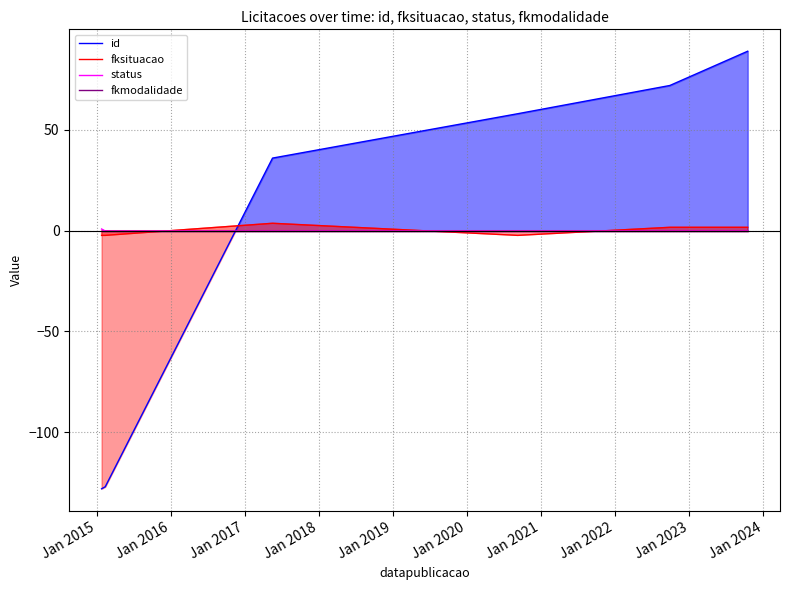

What are all the series names shown in the legend?

id, fksituacao, status, fkmodalidade